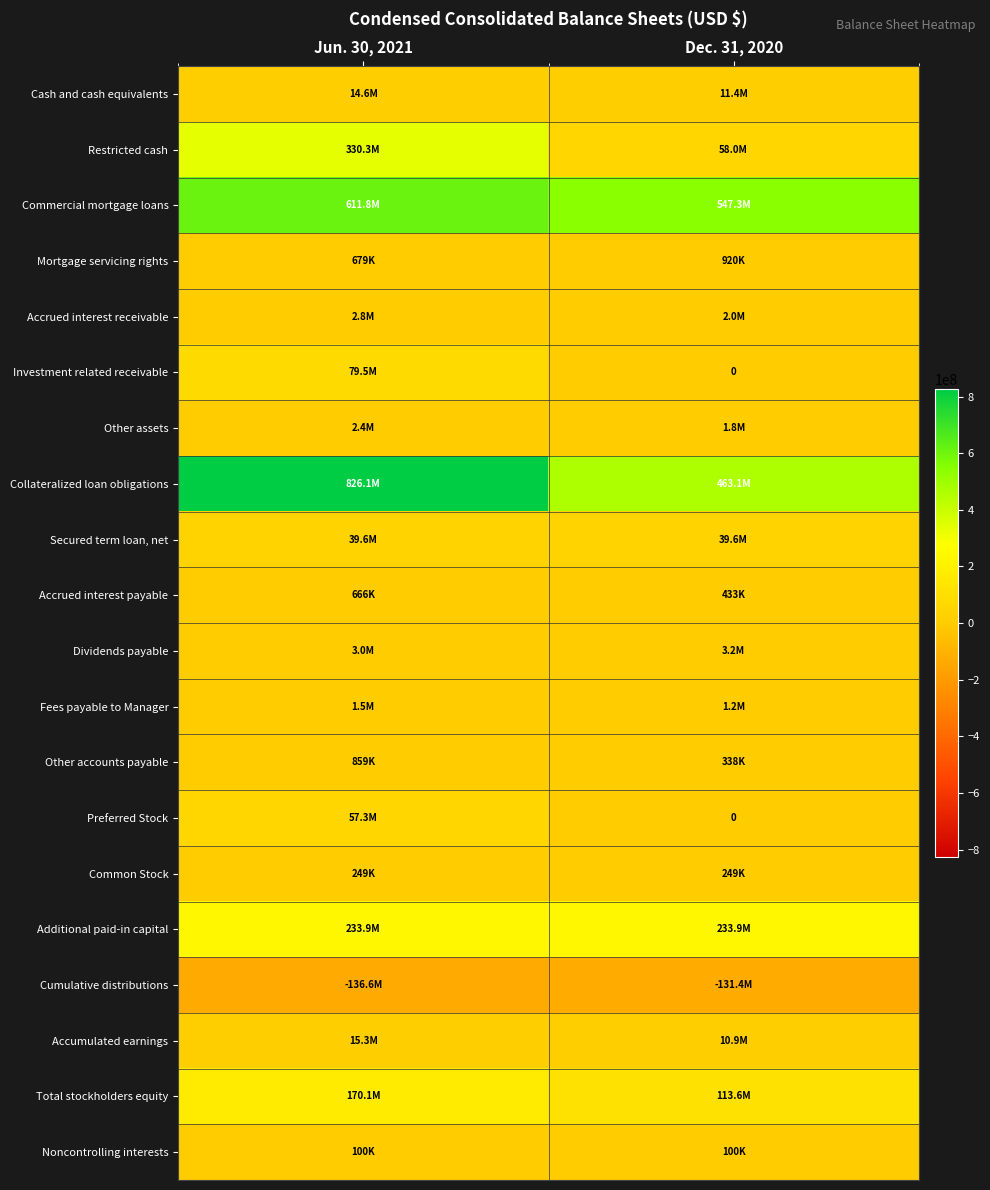

Which series has the largest range (max minus min)?

Collateralized loan obligations